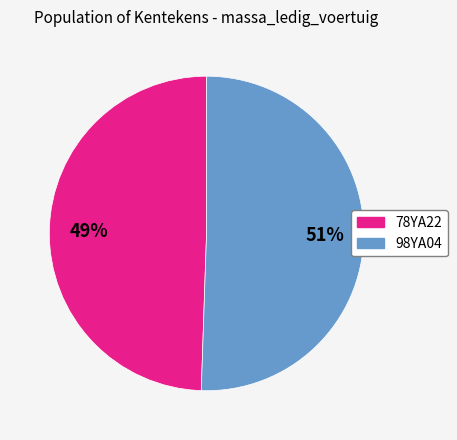

What percentage is the 98YA04 slice, to the nearest percent?

51%